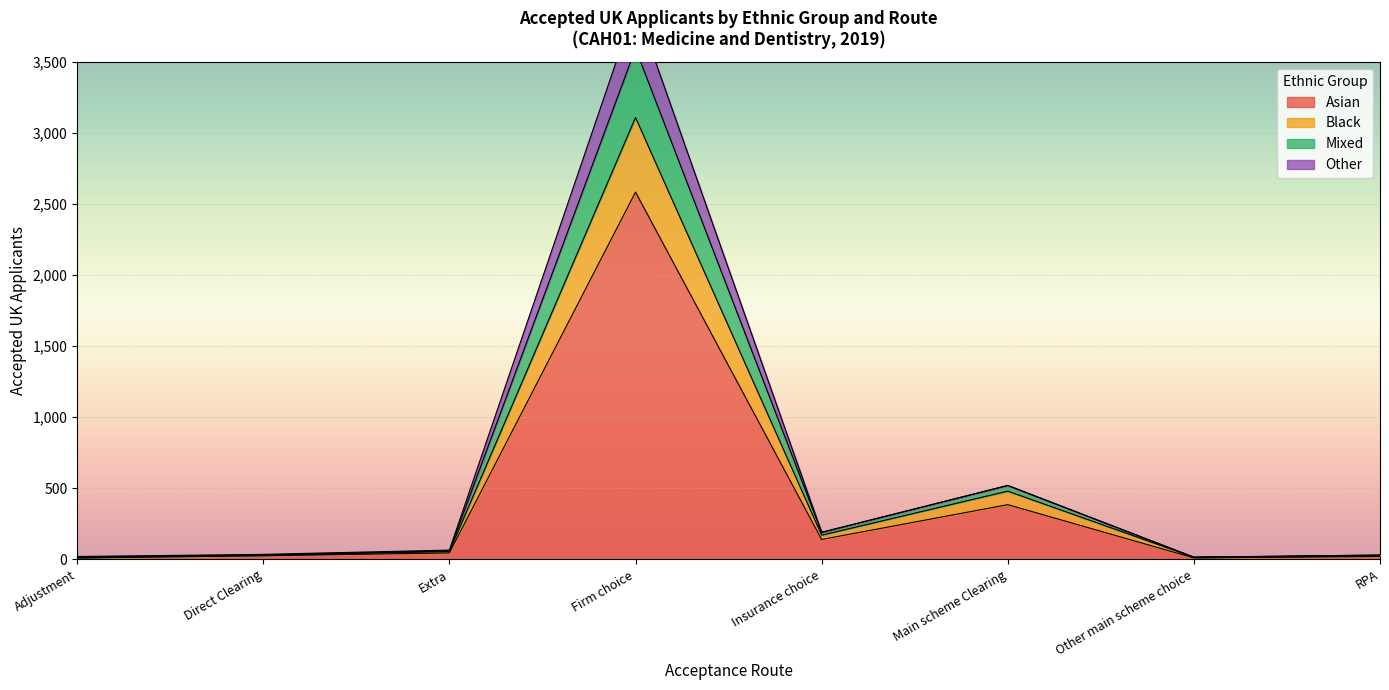

True or false: Other and Asian cross at least once.

False